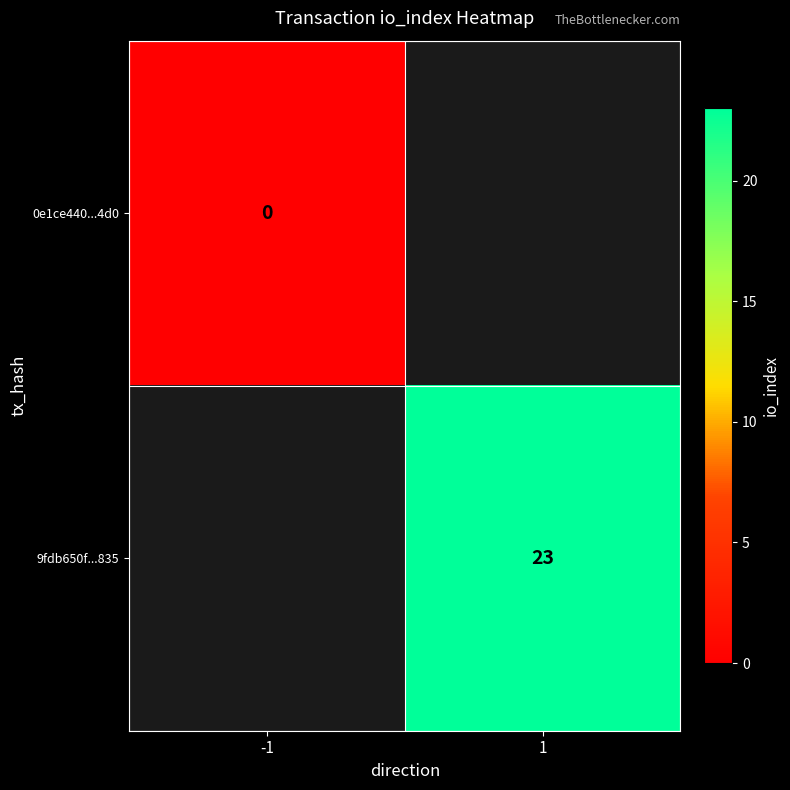

The value of 9fdb650f...835 at 1 is 33.3. True or false?

False